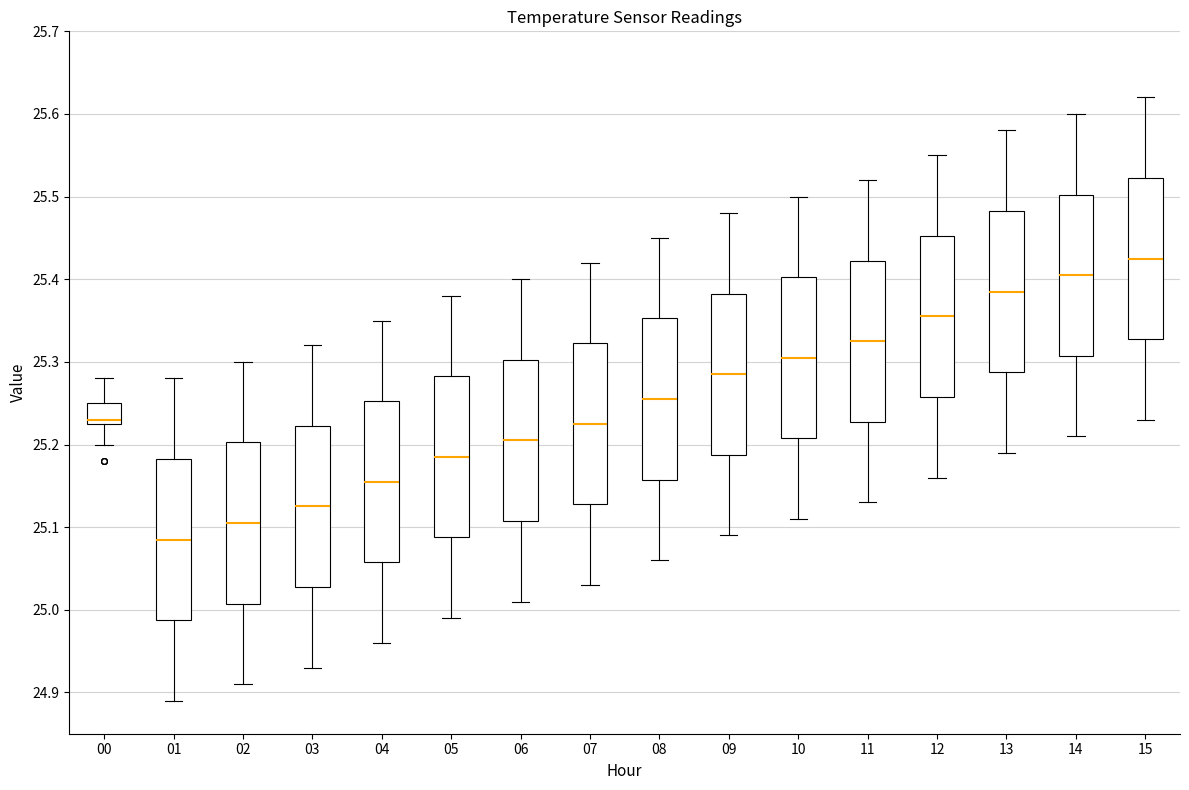

Where does the median line of the box at x = 04 sit on the y-axis? The values are not printed on the chart, so give them approximately, as read against the axis.

25.16